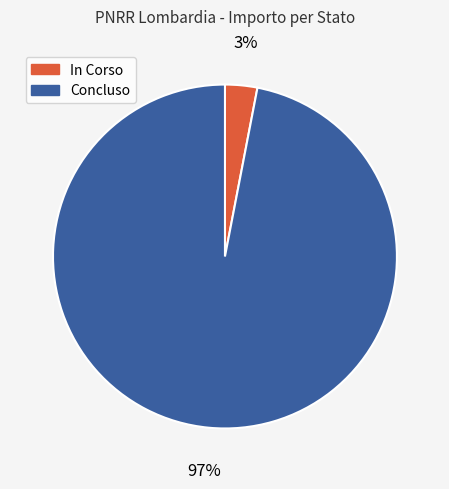

Is there any slice that represents more than half of the pie?

Yes